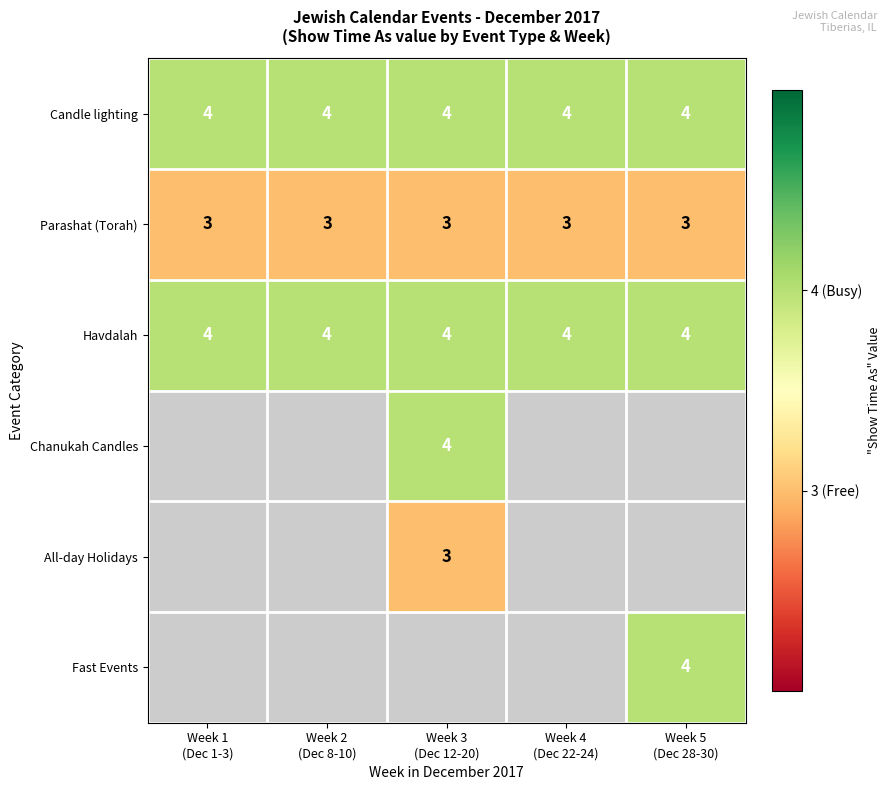

What is the spread (max minus min) of values at Week 4
(Dec 22-24)?

1.0